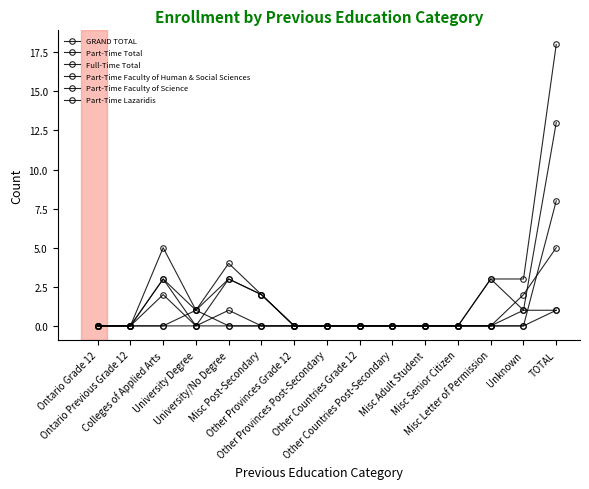

How many lines are shown in the chart?

6